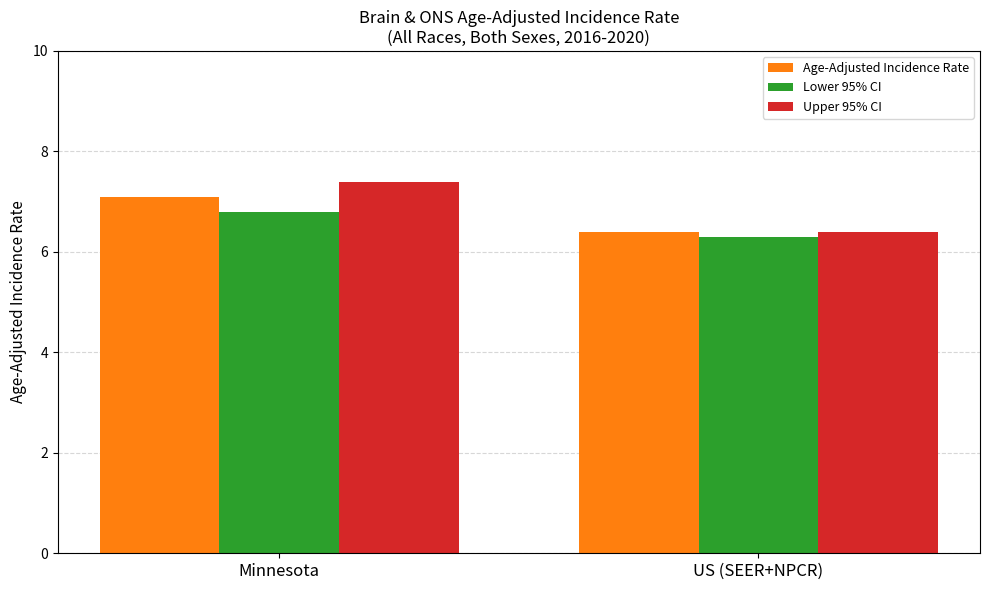

Reading right to left, what are all the values shown in this chart?

Age-Adjusted Incidence Rate: 6.4	7.1
Lower 95% CI: 6.3	6.8
Upper 95% CI: 6.4	7.4